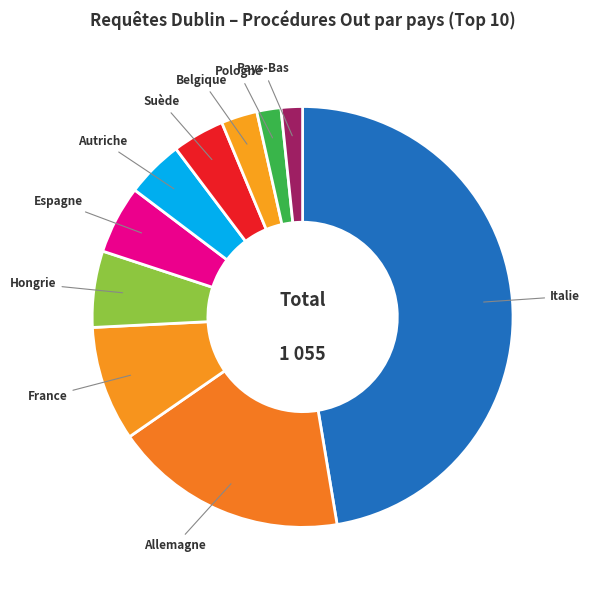

Do Autriche and Pays-Bas together represent more than half of the pie?

No